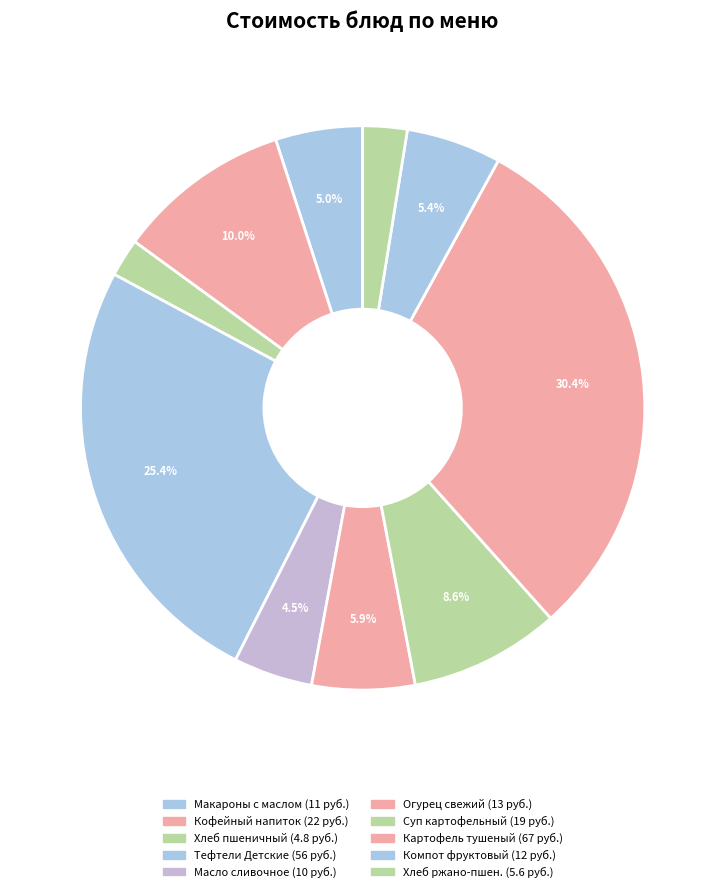

How many slices are in this pie chart?

10